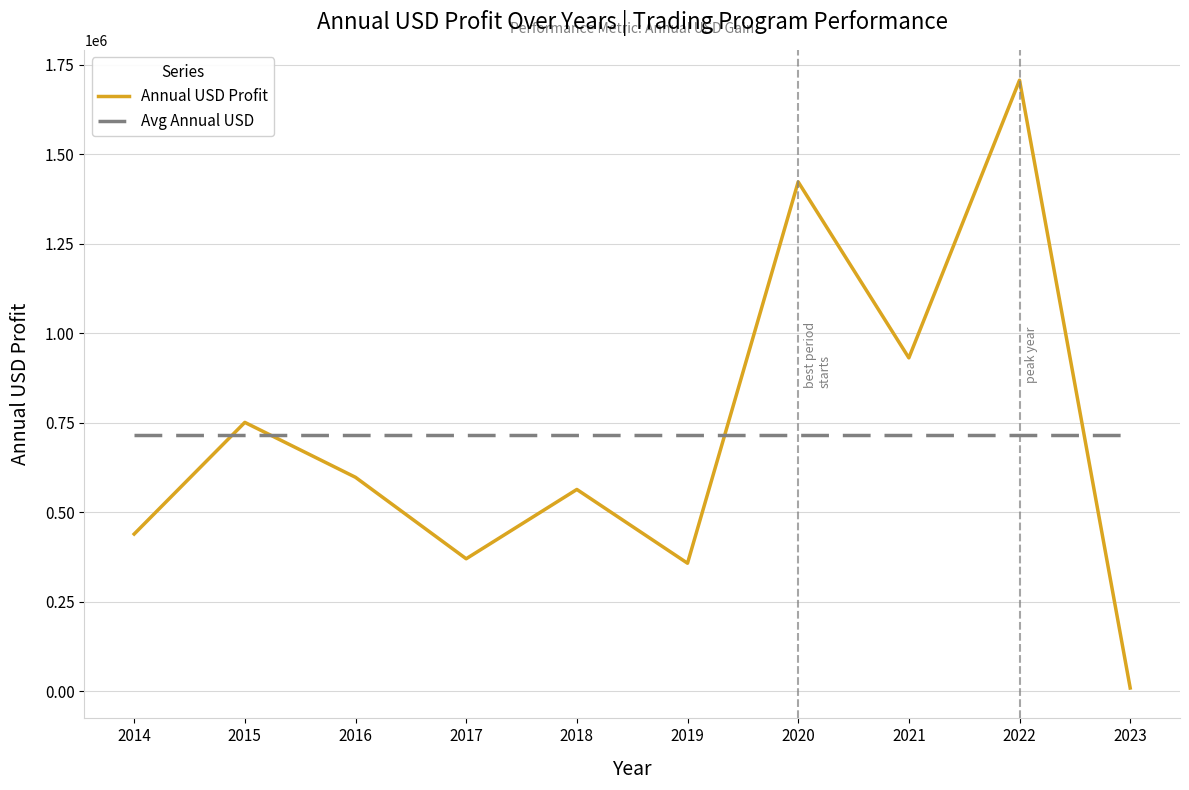

True or false: Annual USD Profit and Avg Annual USD cross at least once.

True